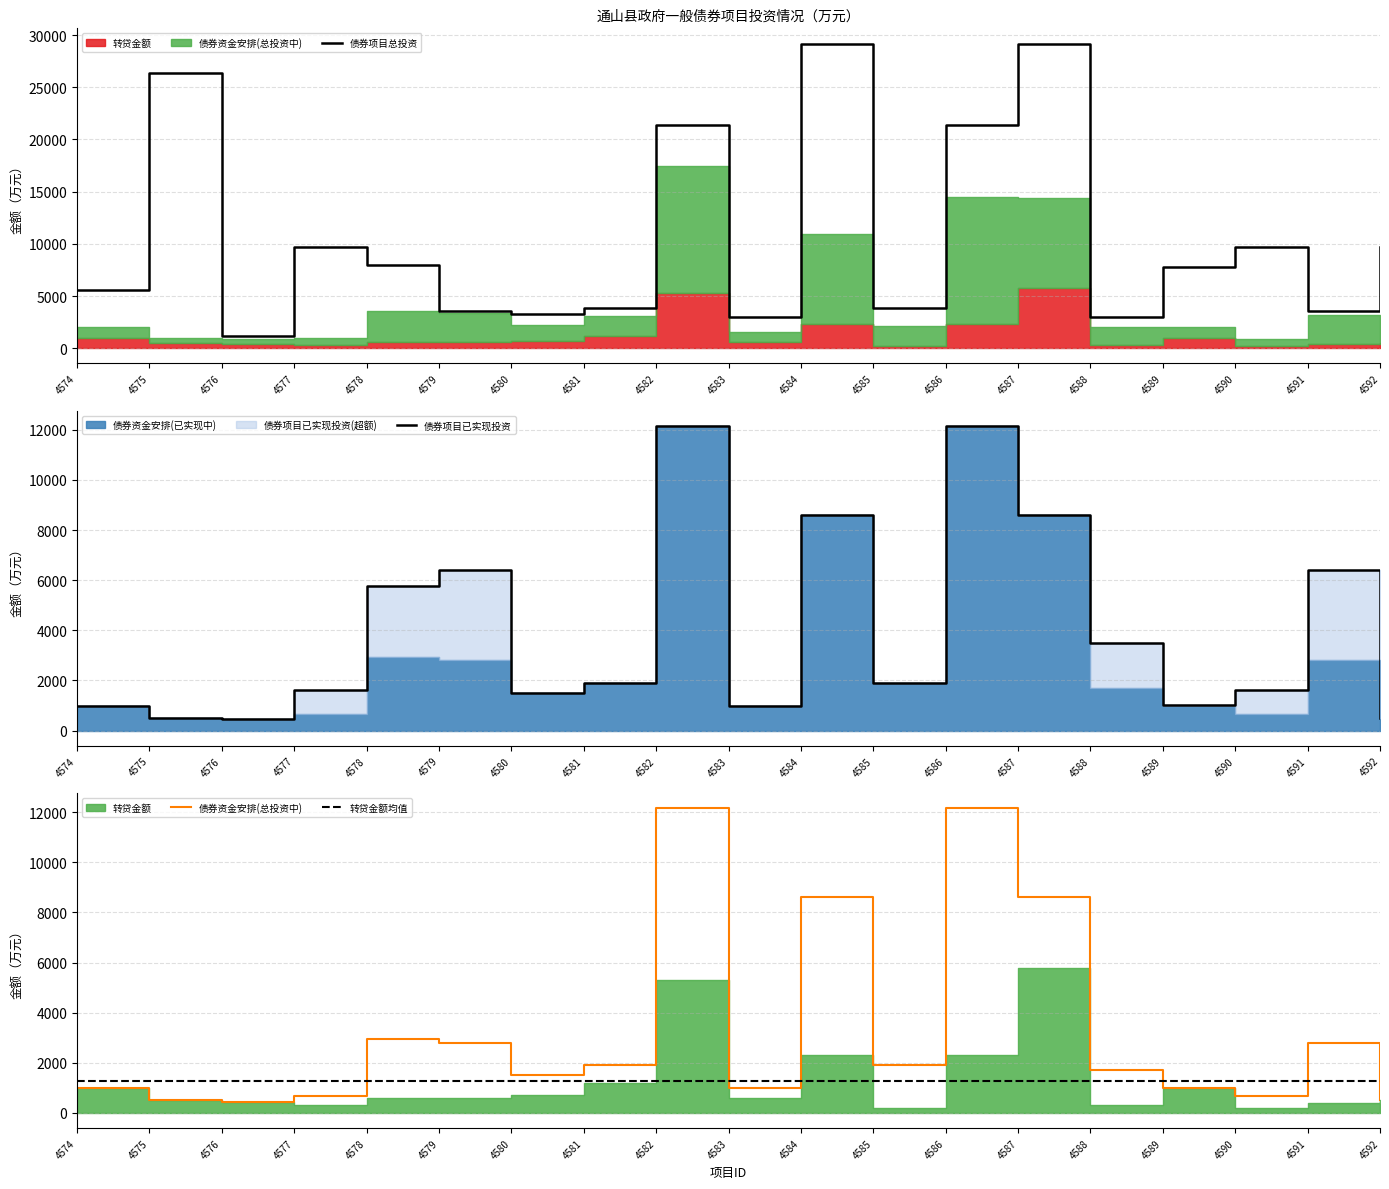

The value of 债券项目总投资 at 4579 is 2235.5. True or false?

False